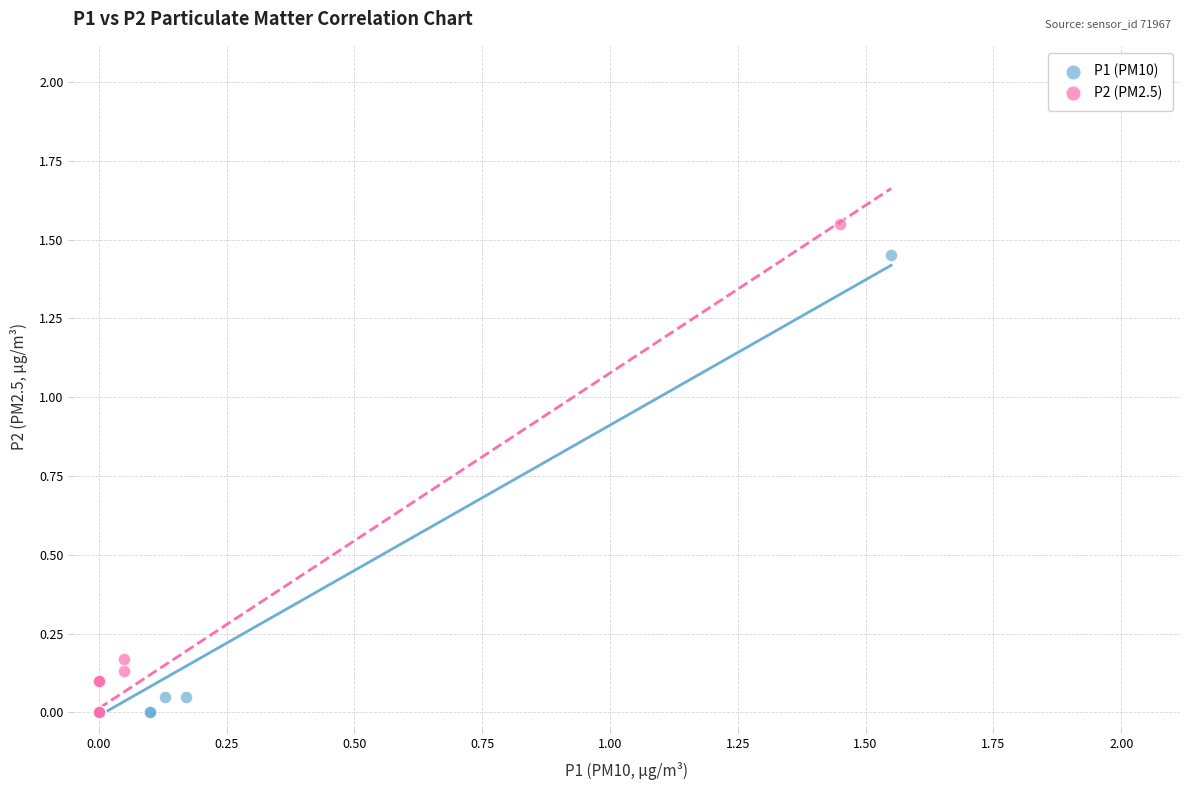

Which series reaches the maximum Y coordinate?

P2 (PM2.5)